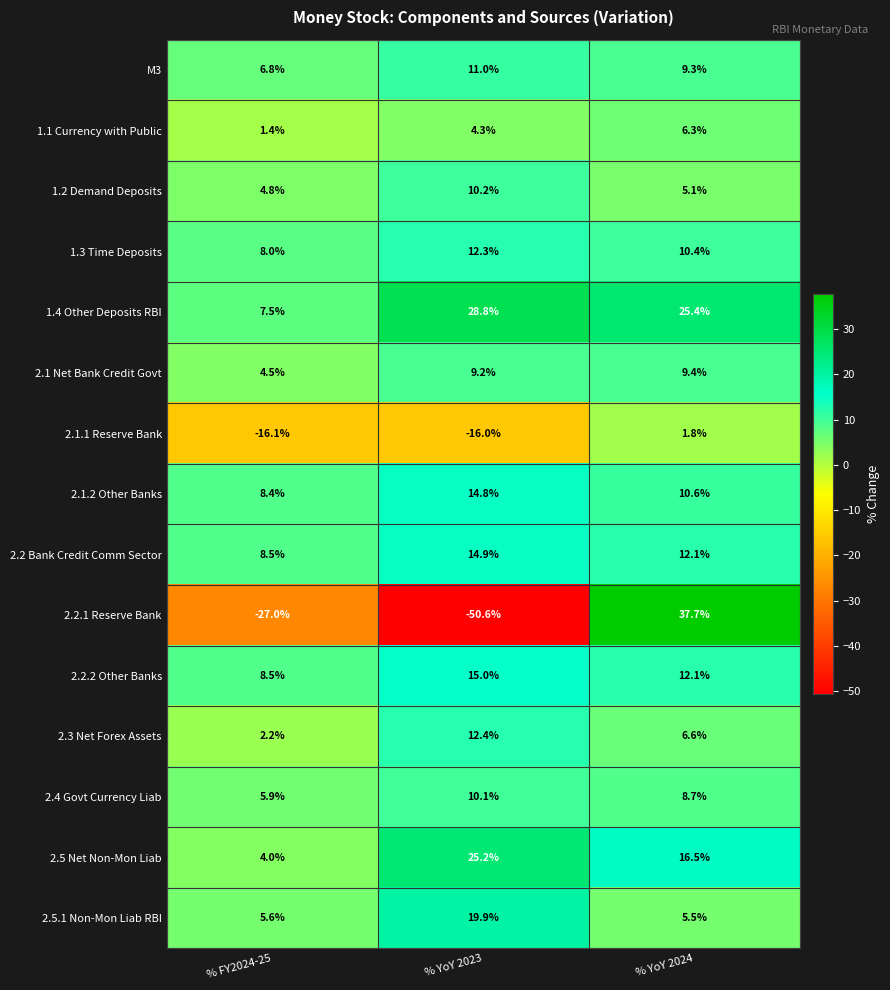

How many M3 values are between 6 and 11?

3